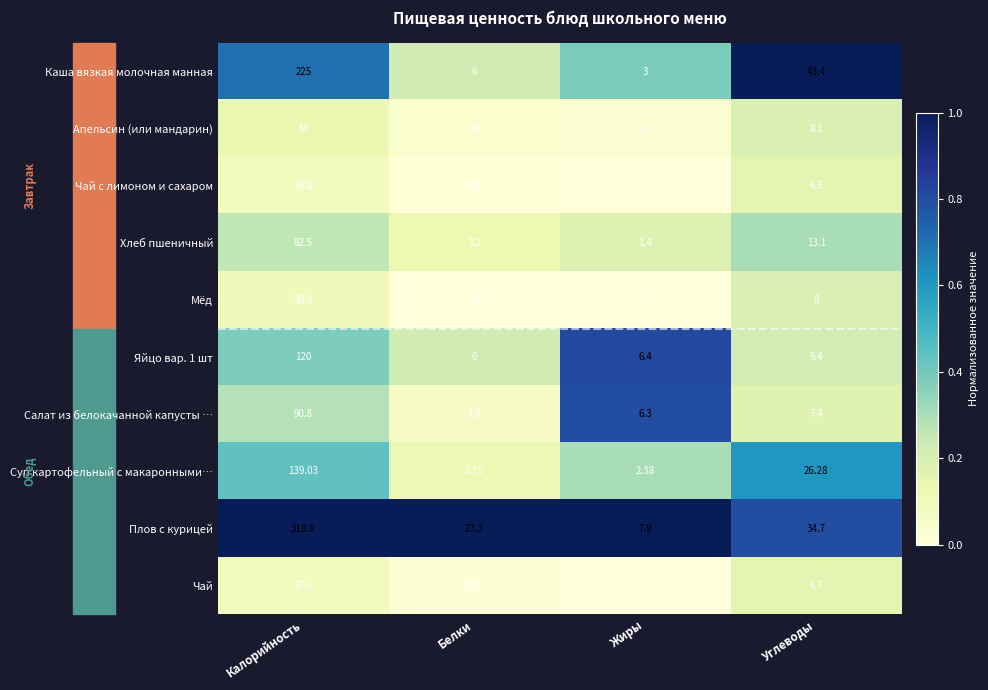

Is the value of Мёд at Углеводы greater than the value of Салат из белокачанной капусты … at Жиры?

Yes